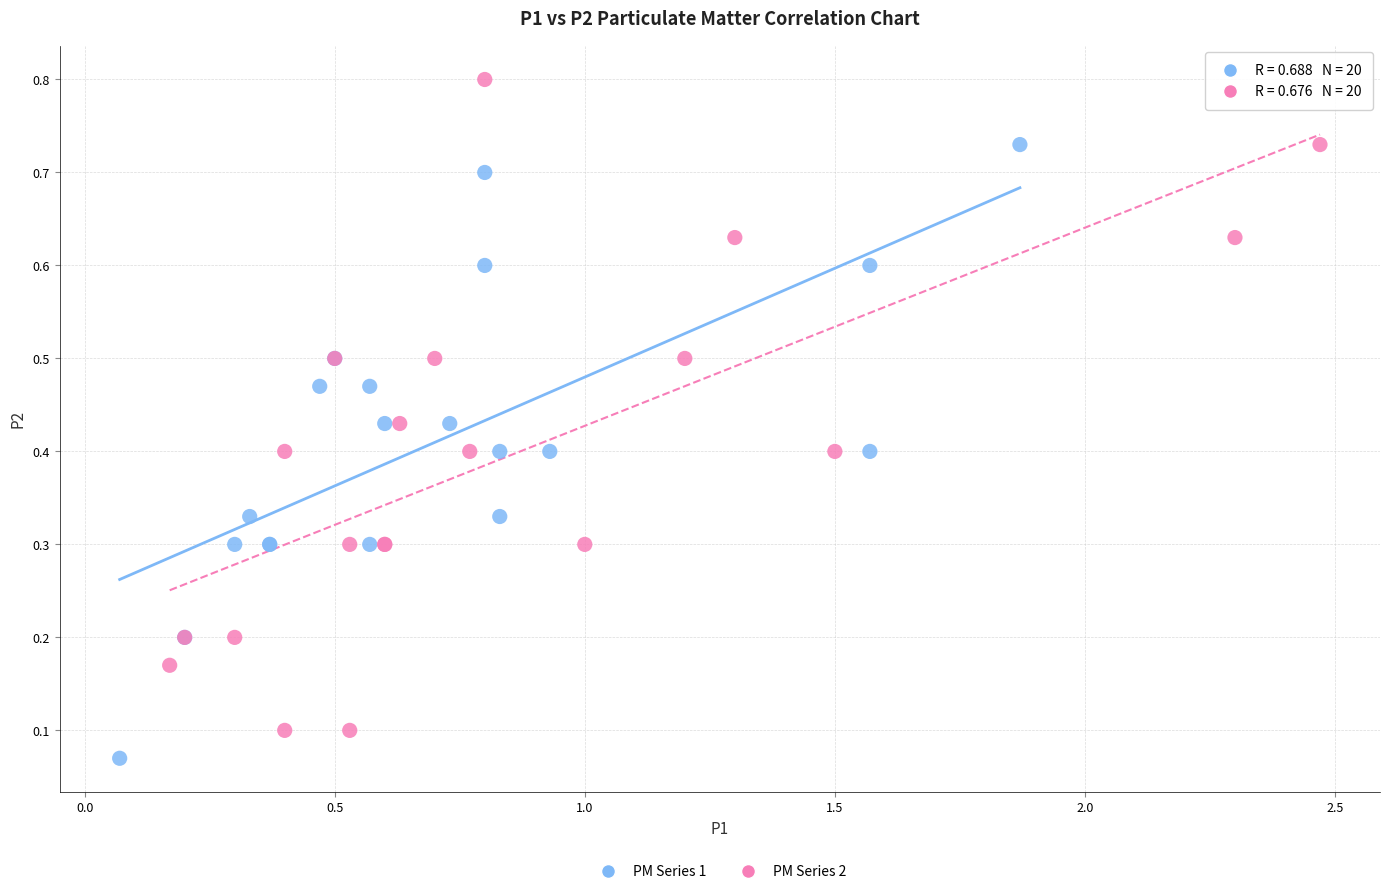

Which series reaches the maximum Y coordinate?

PM Series 2